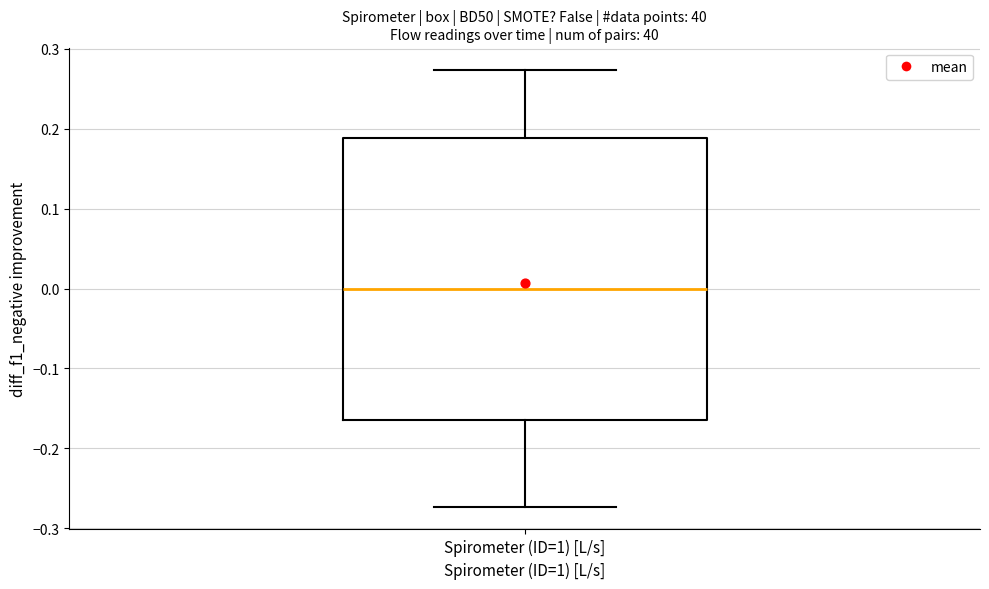

Where is the upper edge of the box for Spirometer (ID=1) [L/s] on the y-axis? The values are not printed on the chart, so give them approximately, as read against the axis.

0.19